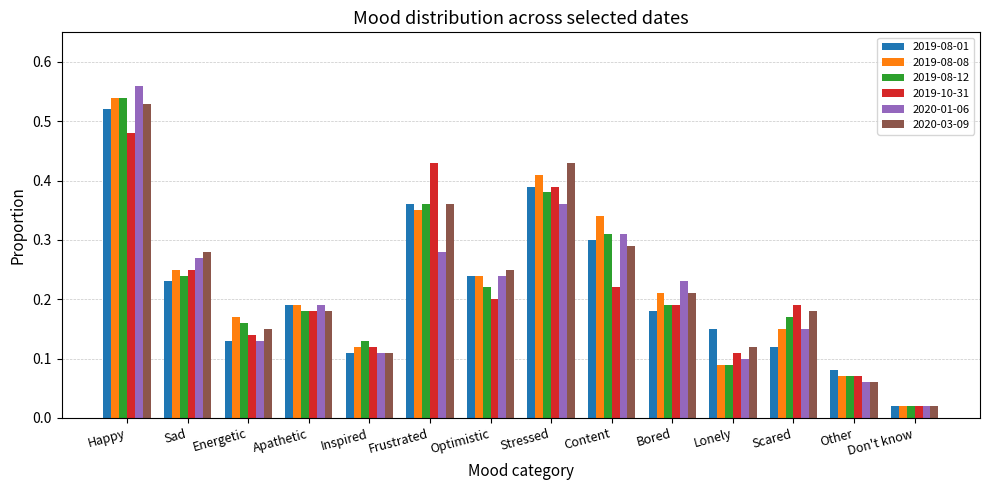

Which series has the widest spread of values?

2020-01-06